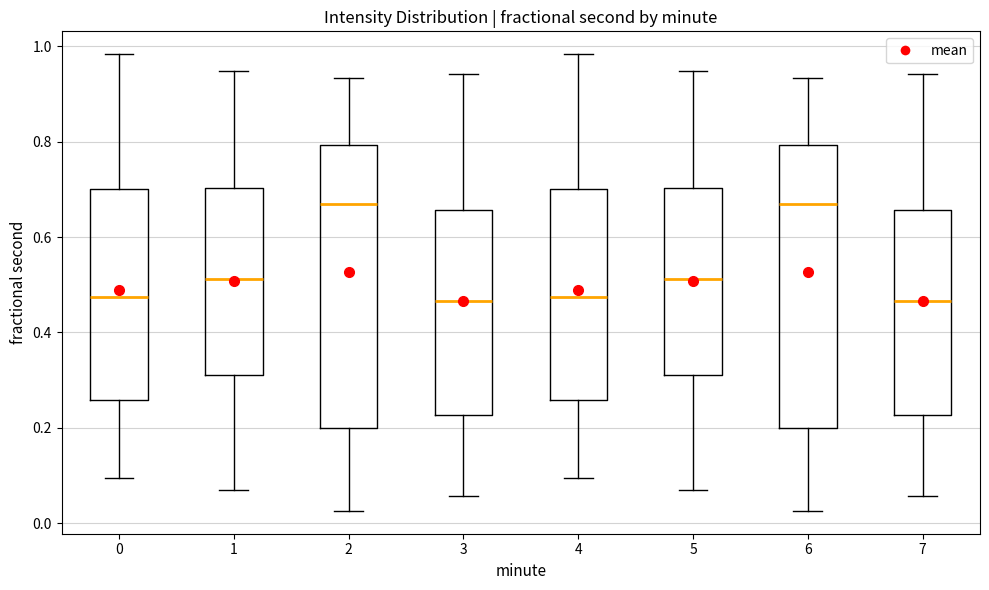

Where does the median line of the box at x = 6 sit on the y-axis? The values are not printed on the chart, so give them approximately, as read against the axis.

0.66